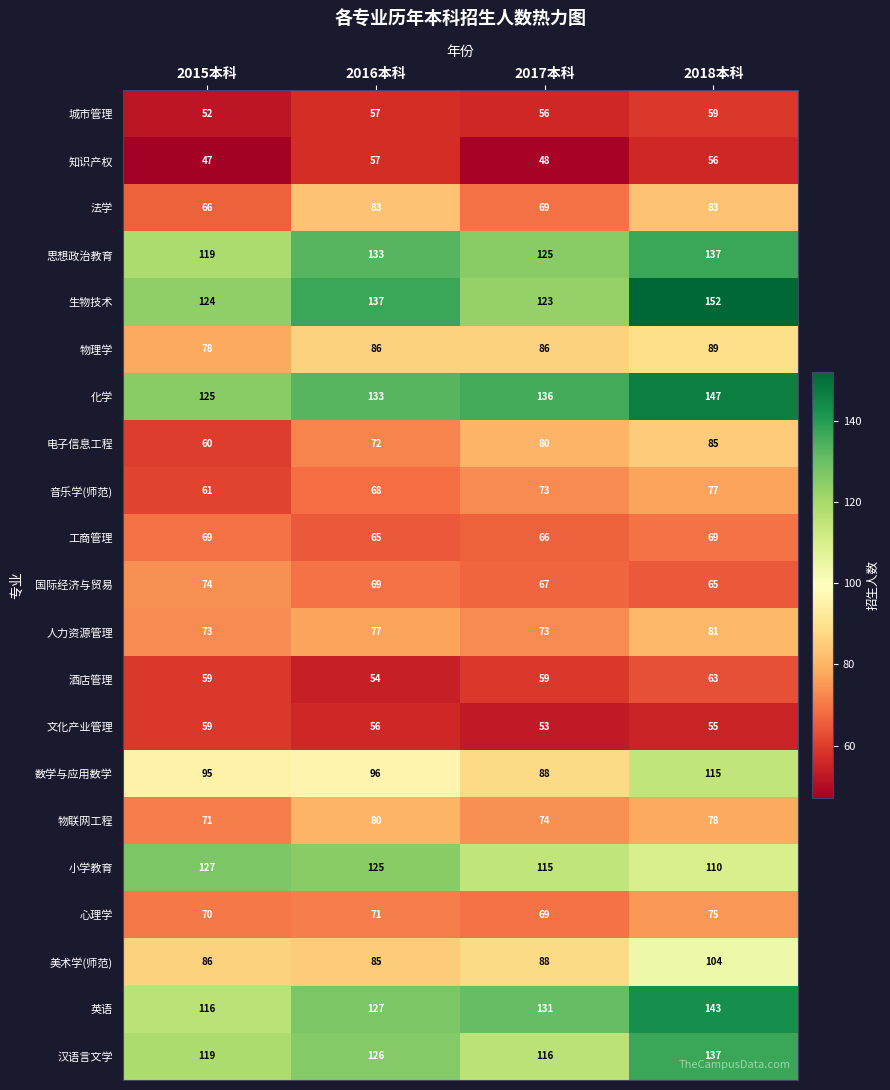

The value of 数学与应用数学 at 2018本科 is 115. True or false?

True